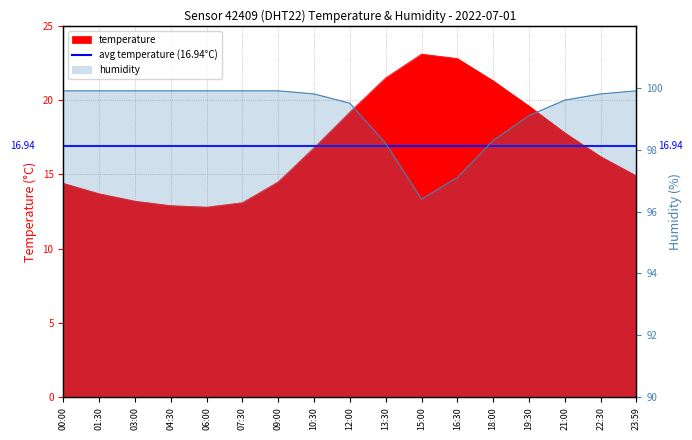

What is the label of the 16th point from the left?

22:30